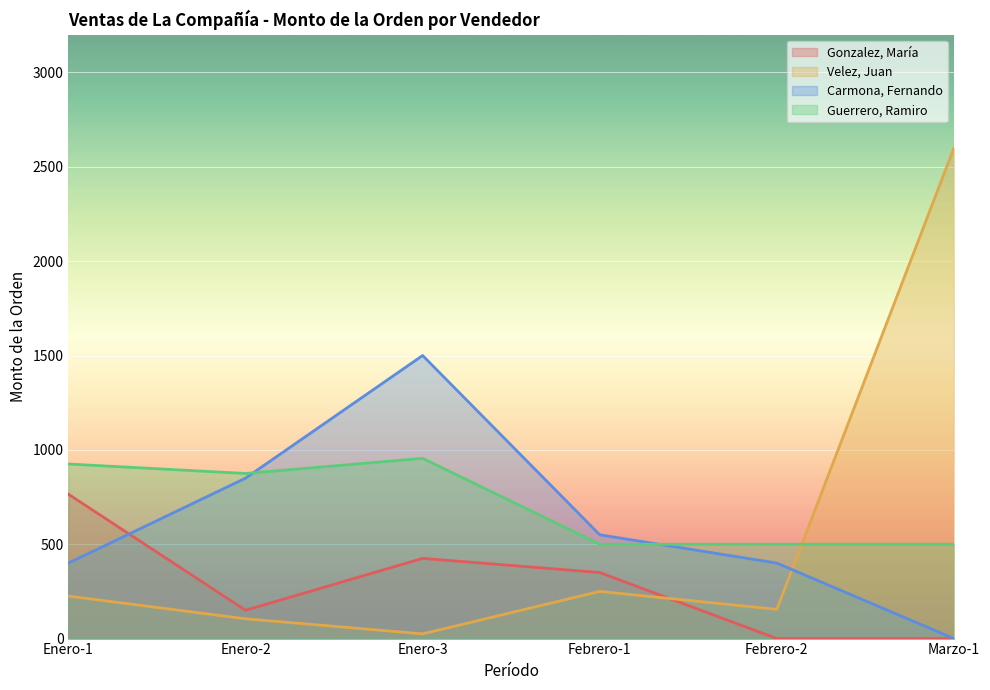

What is the total value across all series at Enero-2?

1980